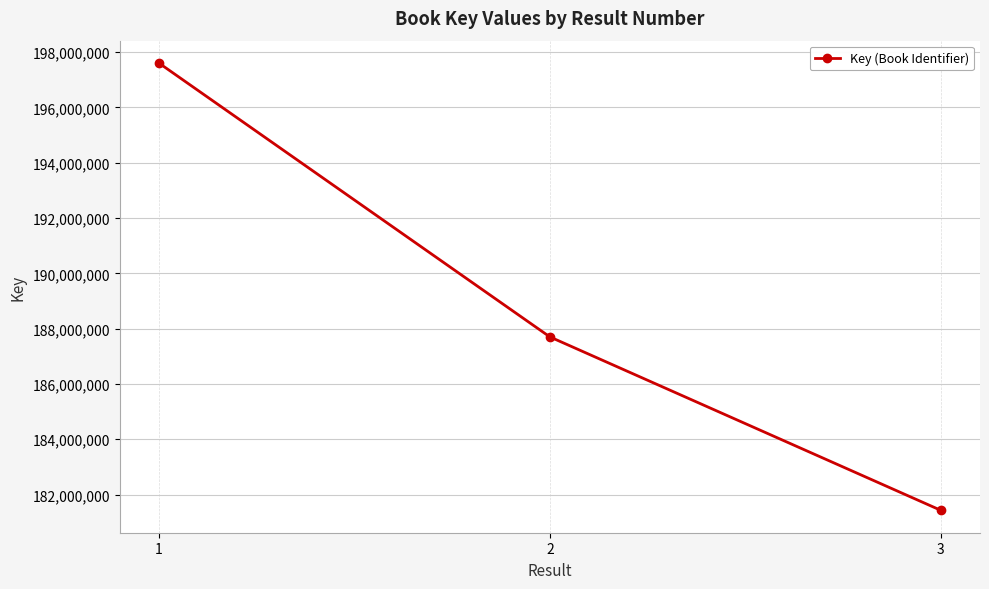

List the labels in order of value, smallest first.

3, 2, 1